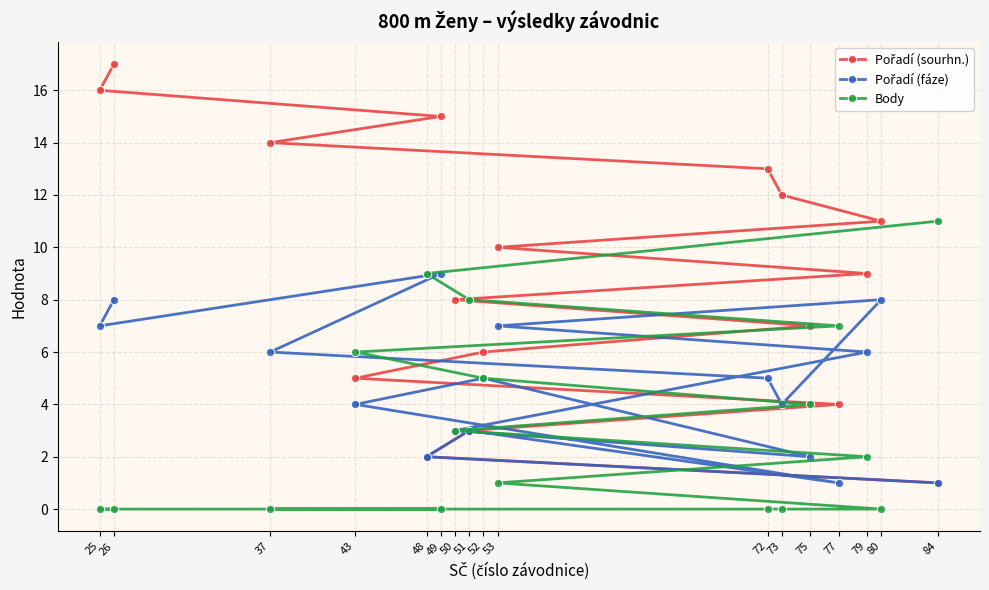

How many times do Pořadí (sourhn.) and Body cross each other?

1